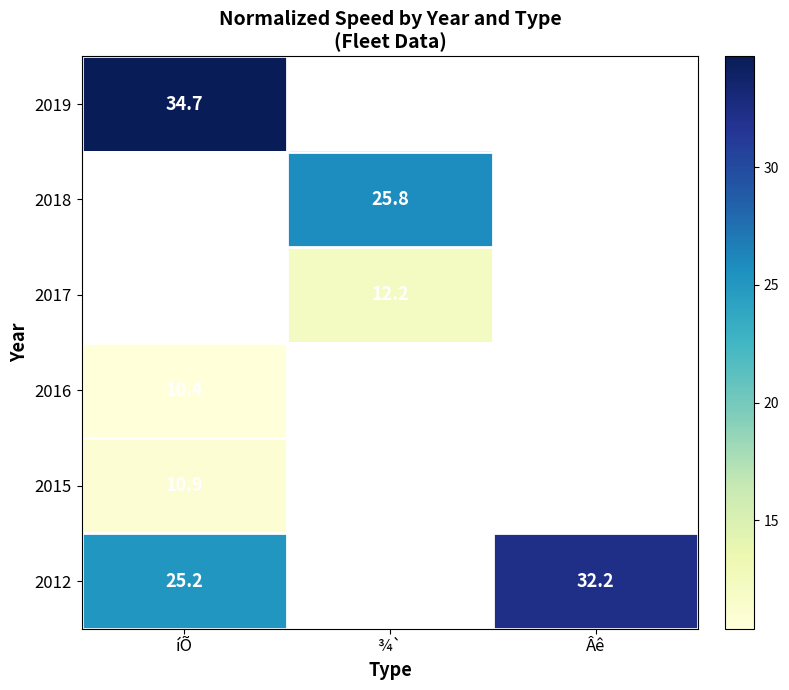

The value of 2019 at íÕ is 34.7. True or false?

True